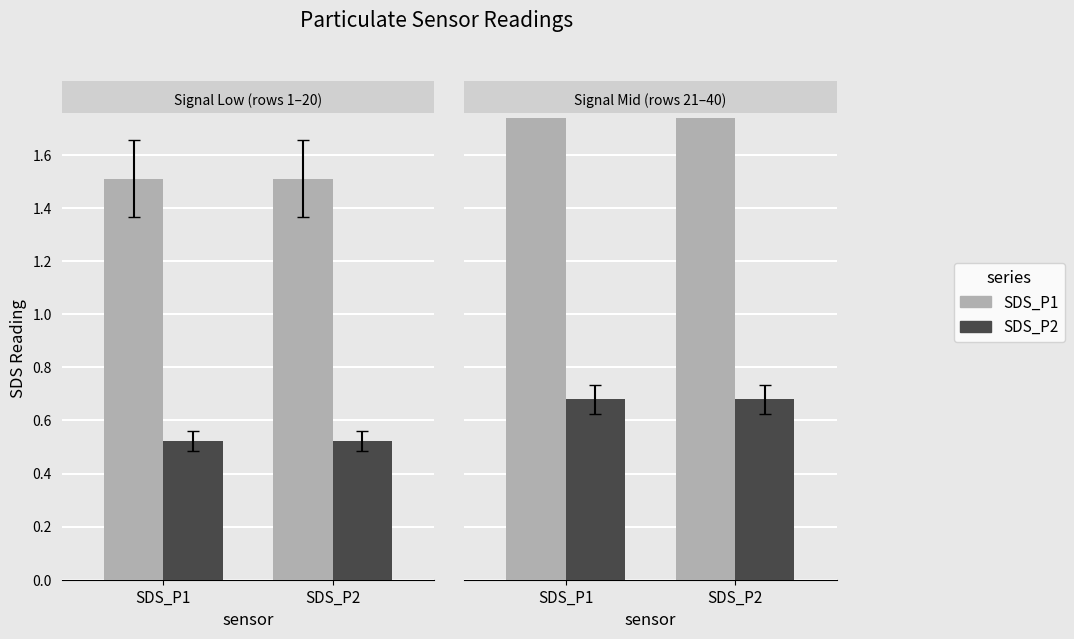

The SDS_P2 series shows 0.7 at SDS_P2. True or false?

True